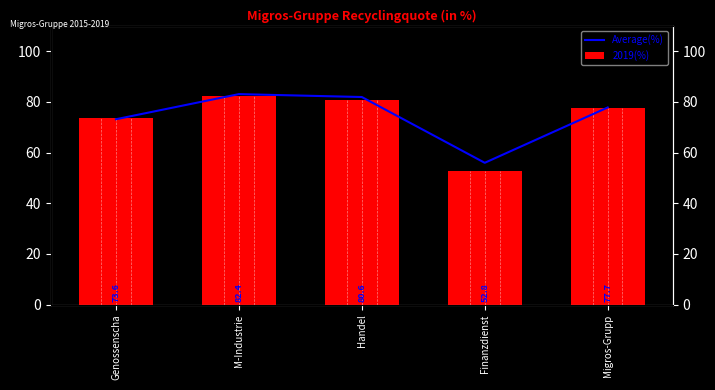

What is the difference between the second highest and minimum values in the 2019(%) series?

27.8